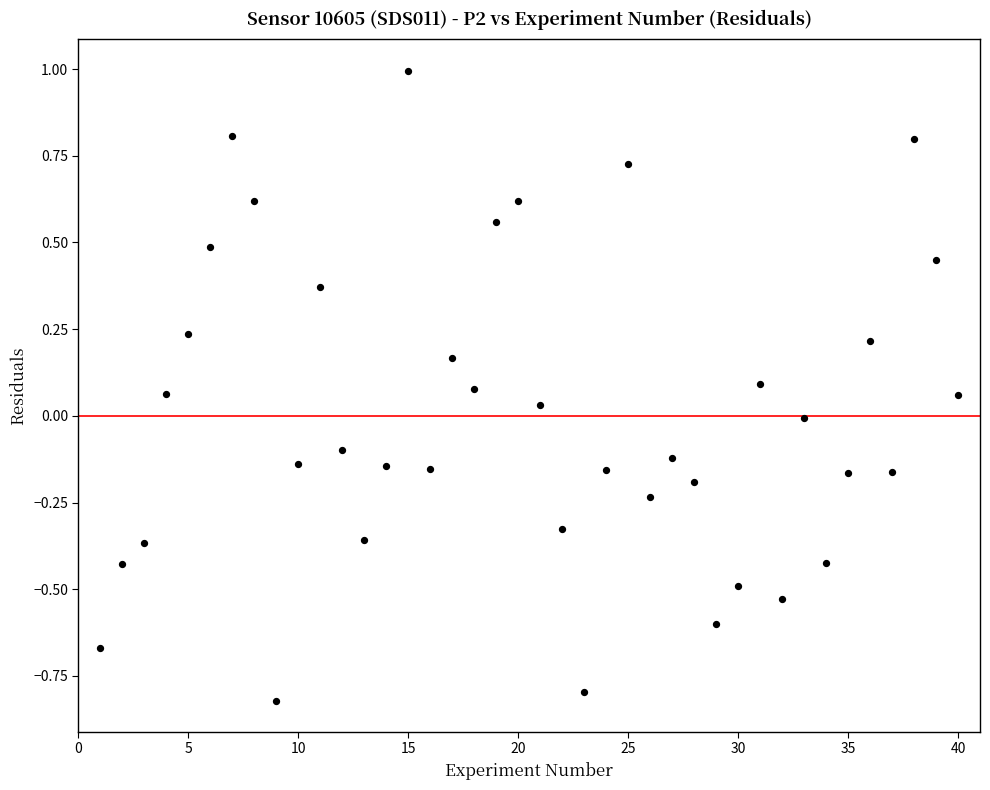

What is the range of X values (max minus min)?

39.0